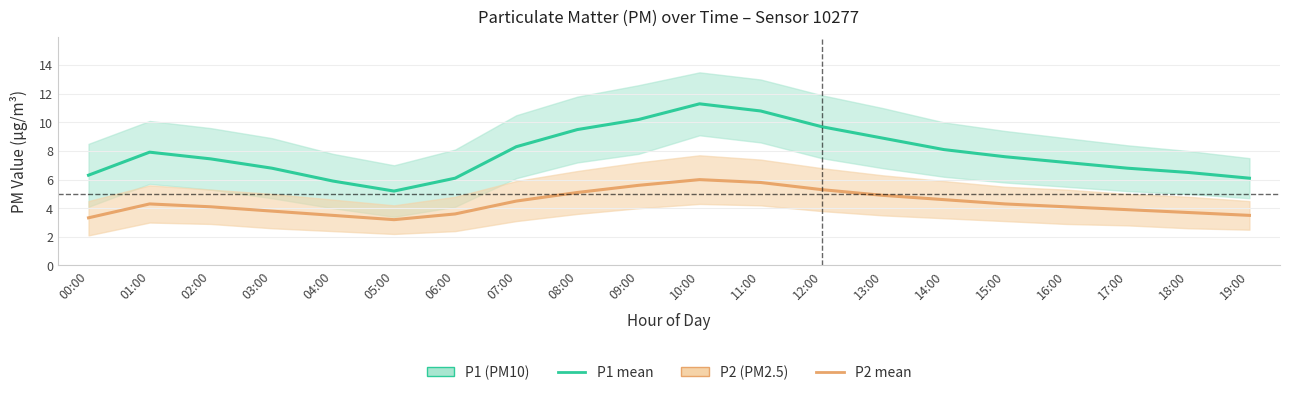

At which label does P2 (PM2.5) reach its minimum?

05:00